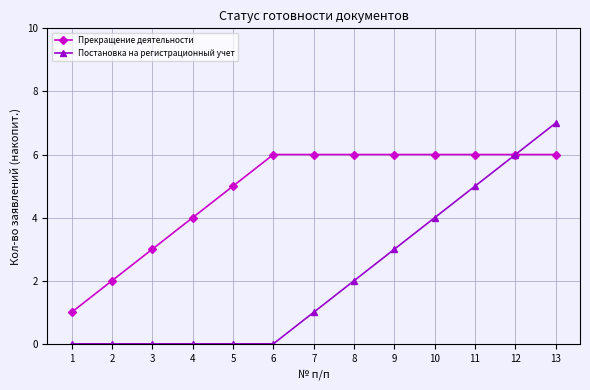

Which series has the widest spread of values?

Постановка на регистрационный учет